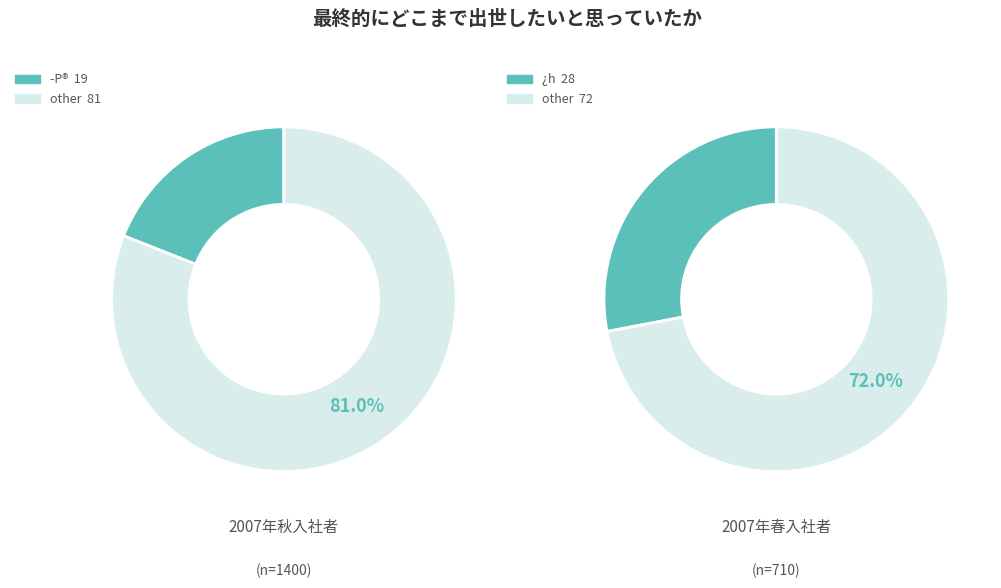

What is the smallest slice in the pie chart?

­P®